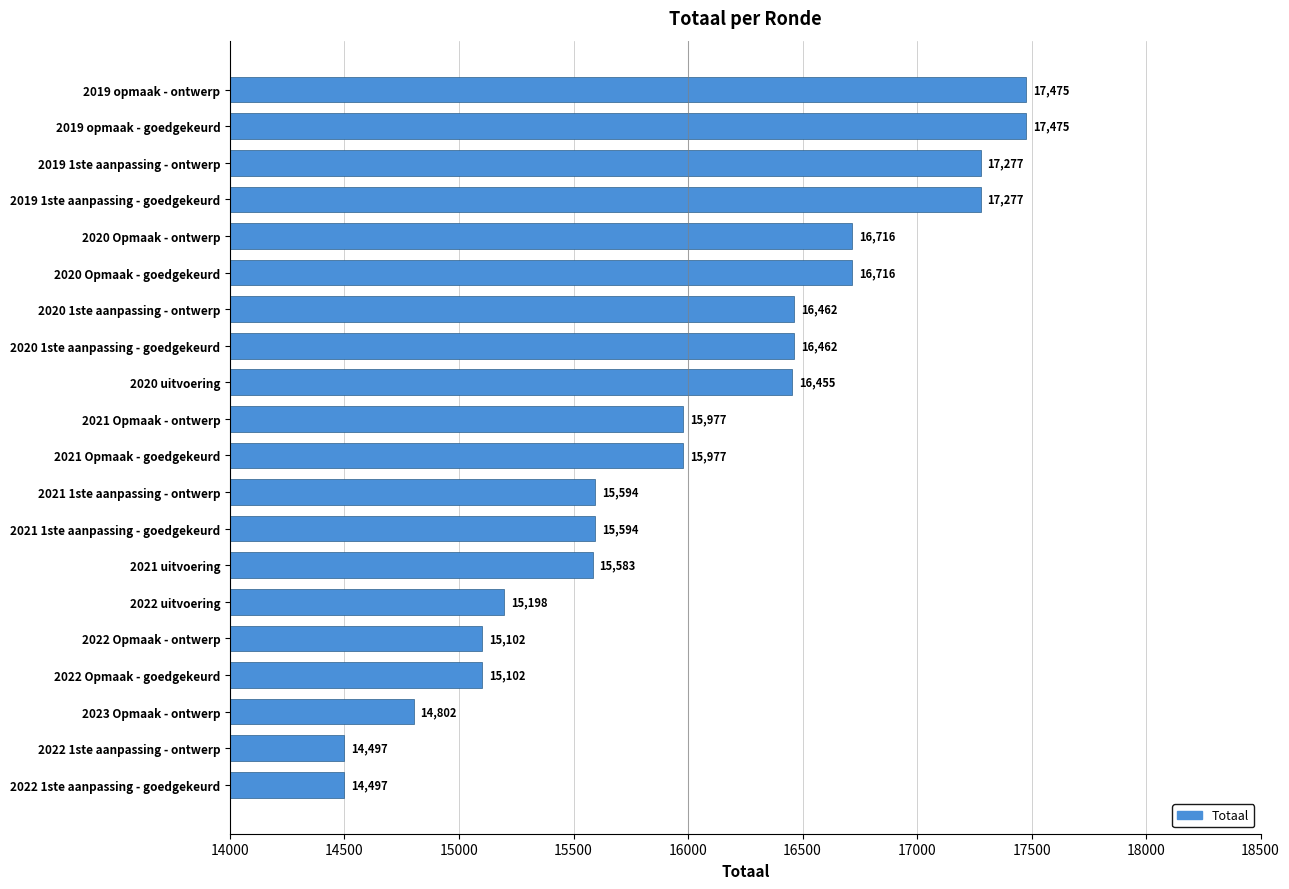

Which has a higher value, 2022 1ste aanpassing - goedgekeurd or 2020 Opmaak - goedgekeurd?

2020 Opmaak - goedgekeurd